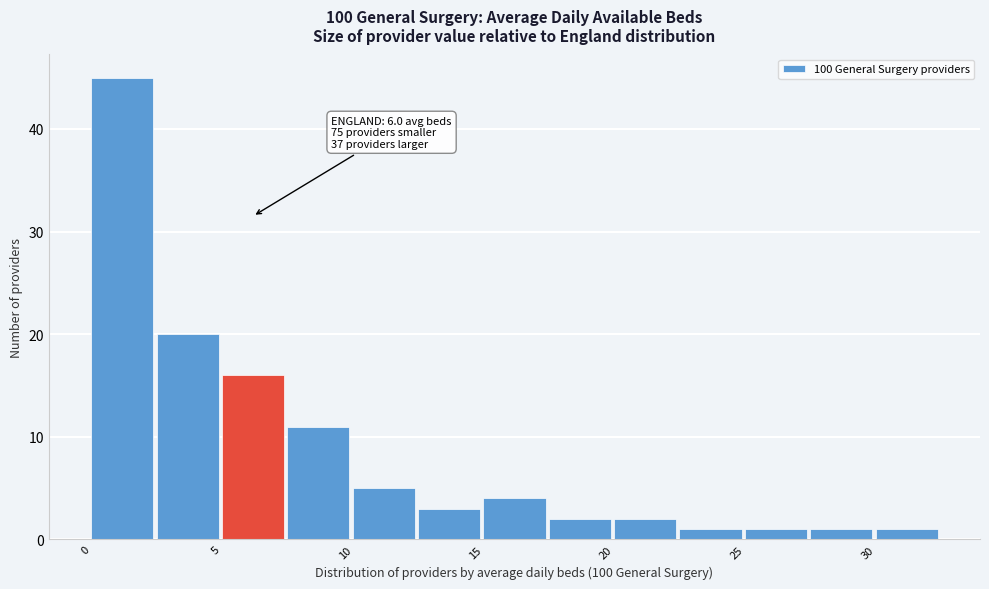

Over which range of the x-axis is the bar tallest?

0.0 to 2.5